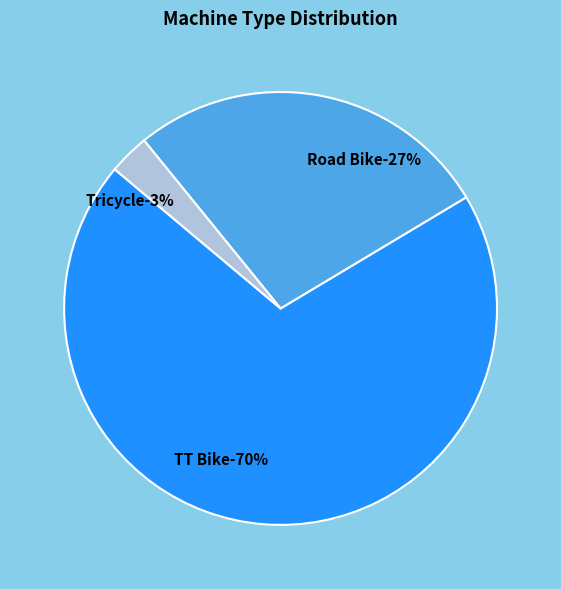

Between Tricycle and TT Bike, which is larger?

TT Bike